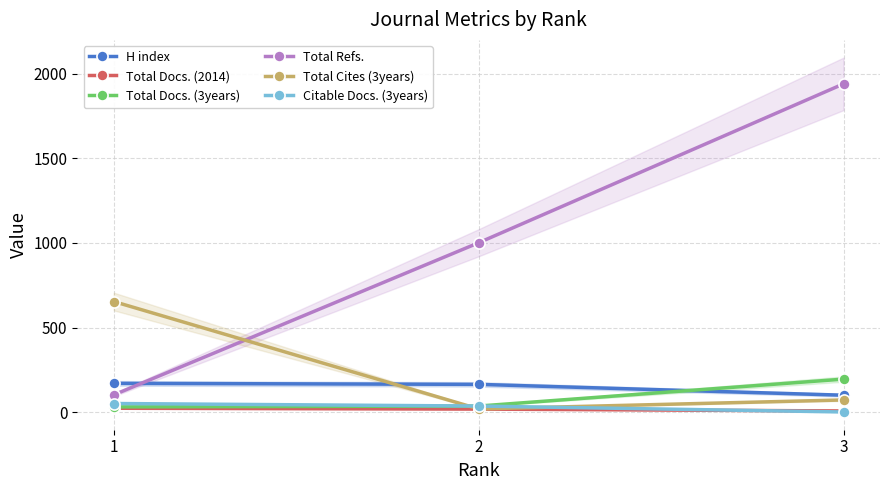

What is the sum of all Citable Docs. (3years) values?

91